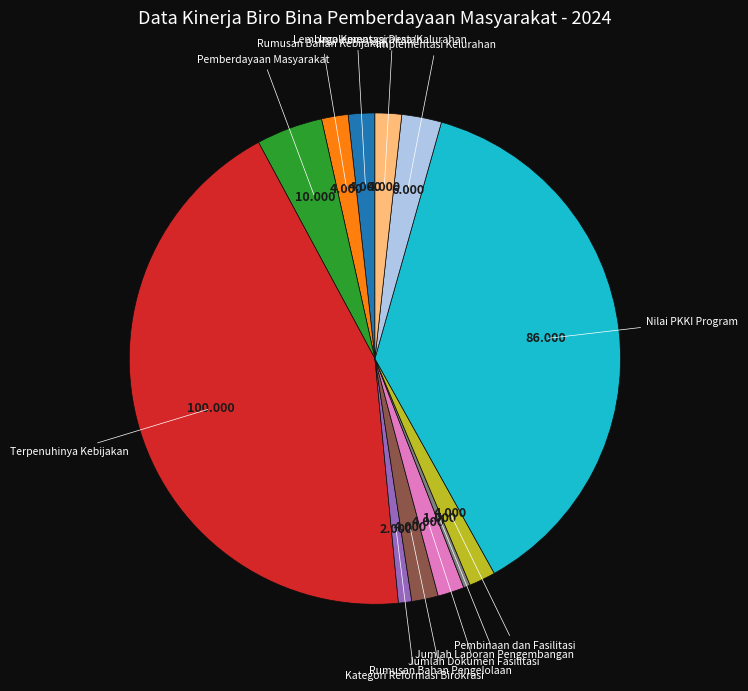

Is there a majority slice in this chart?

No